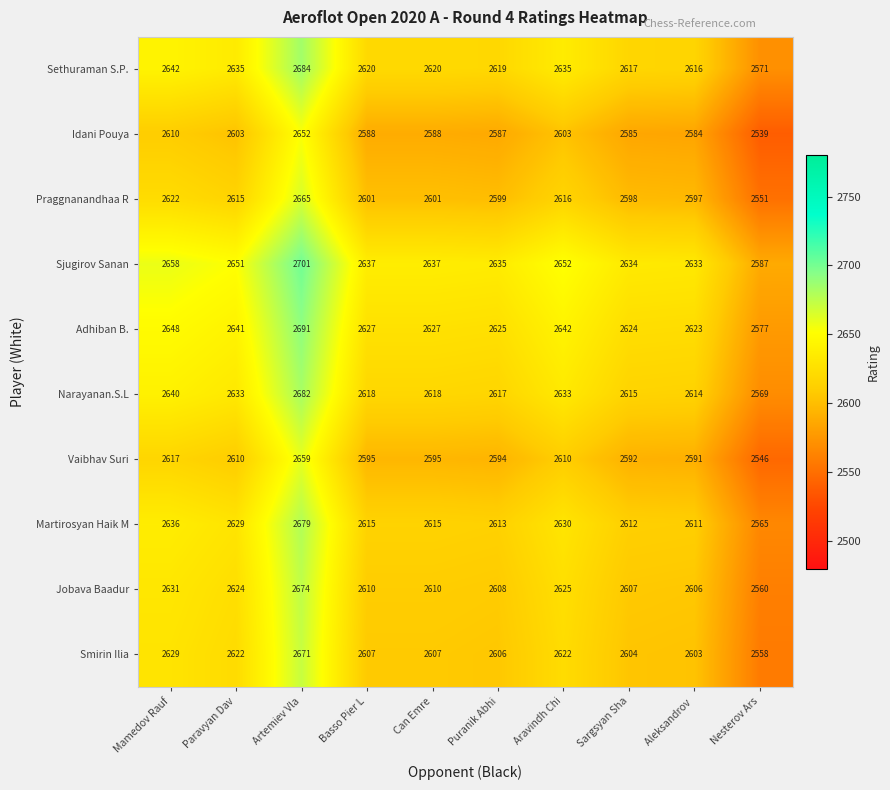

At how many categories does at least one series exceed 2543?

10